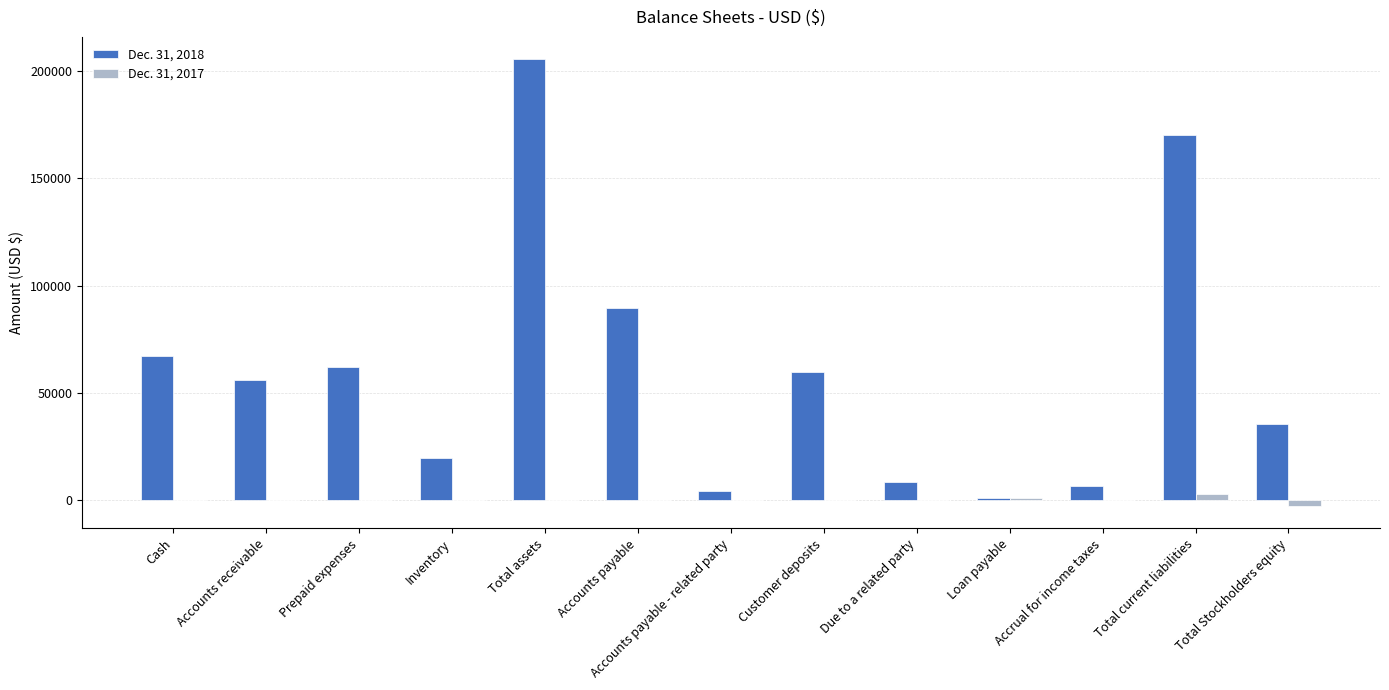

At which category is the sum across all series the highest?

Total assets